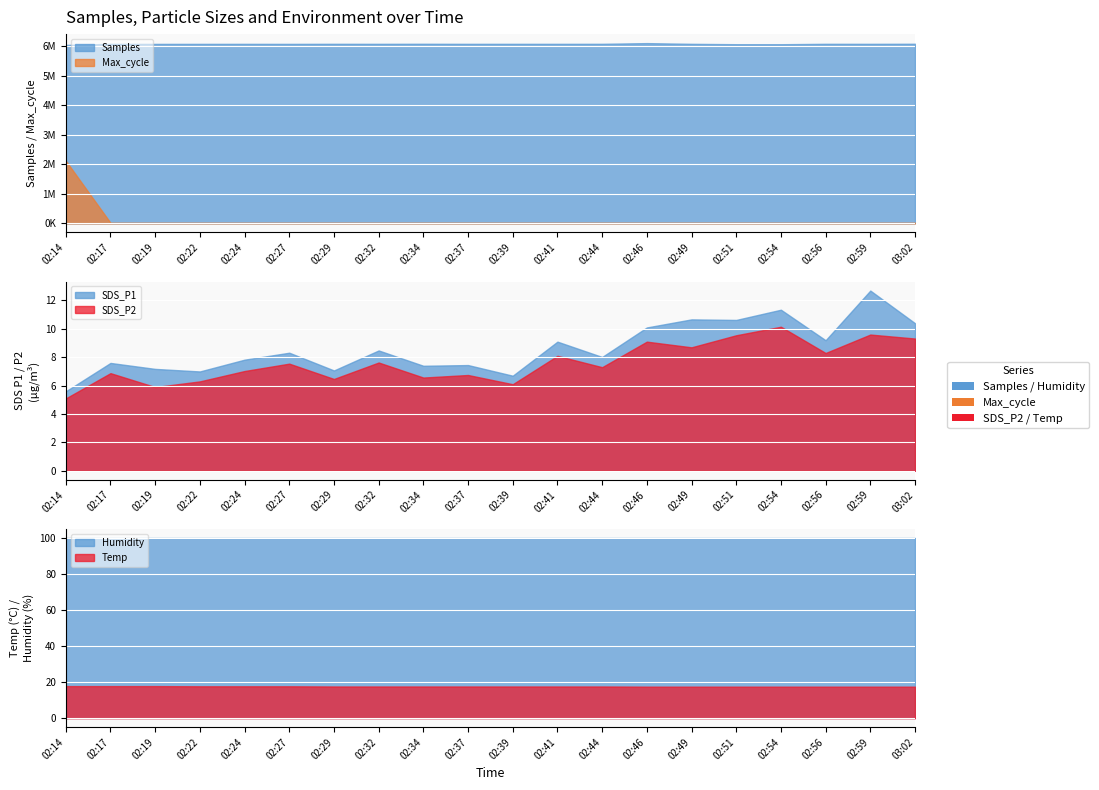

What value does the Samples series have at 02:51?

6076370.0